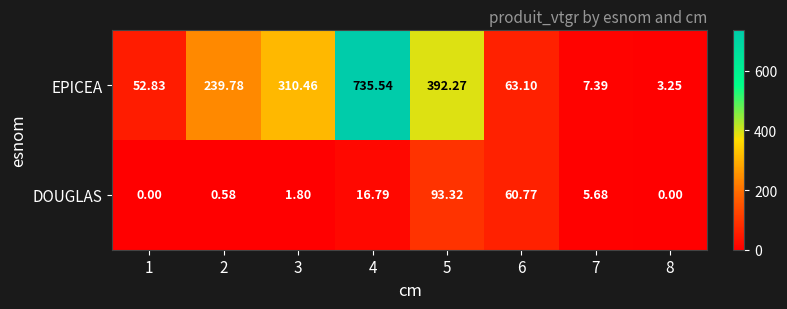

Which series changed the most between 1 and 7?

EPICEA